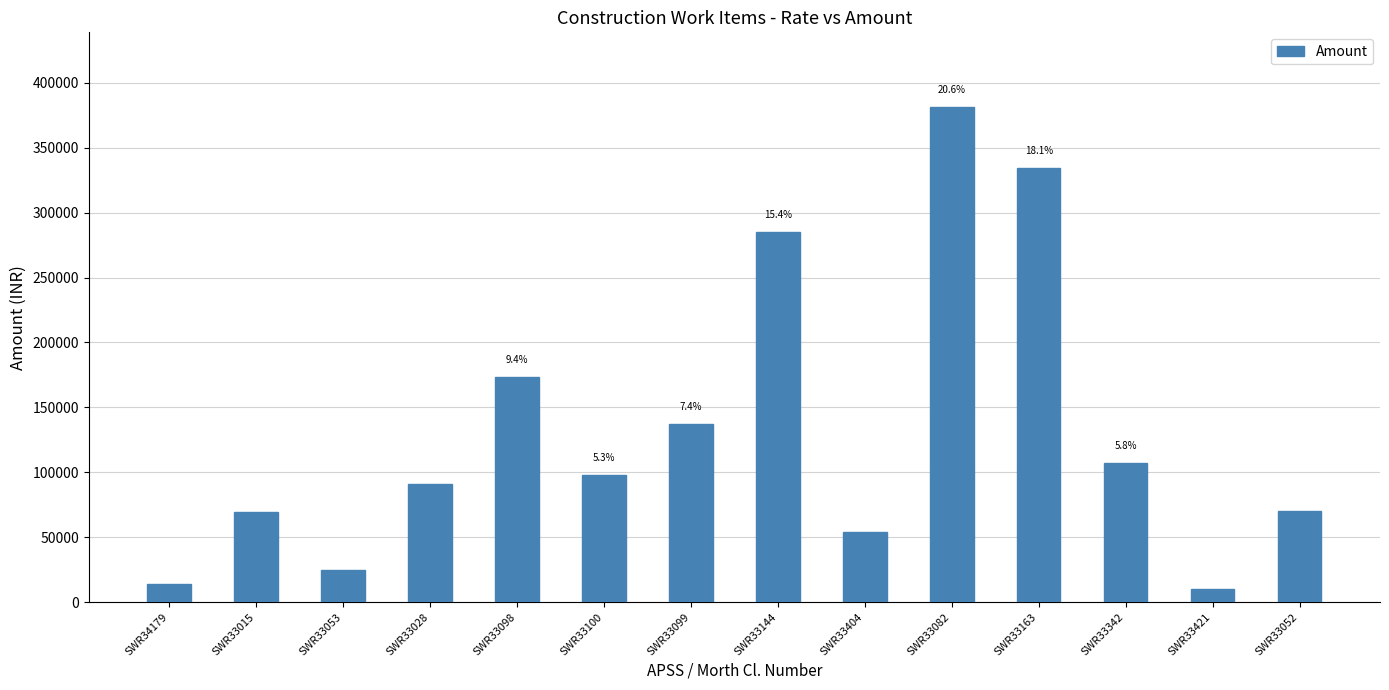

Read the value at SWR33028.

90872.9